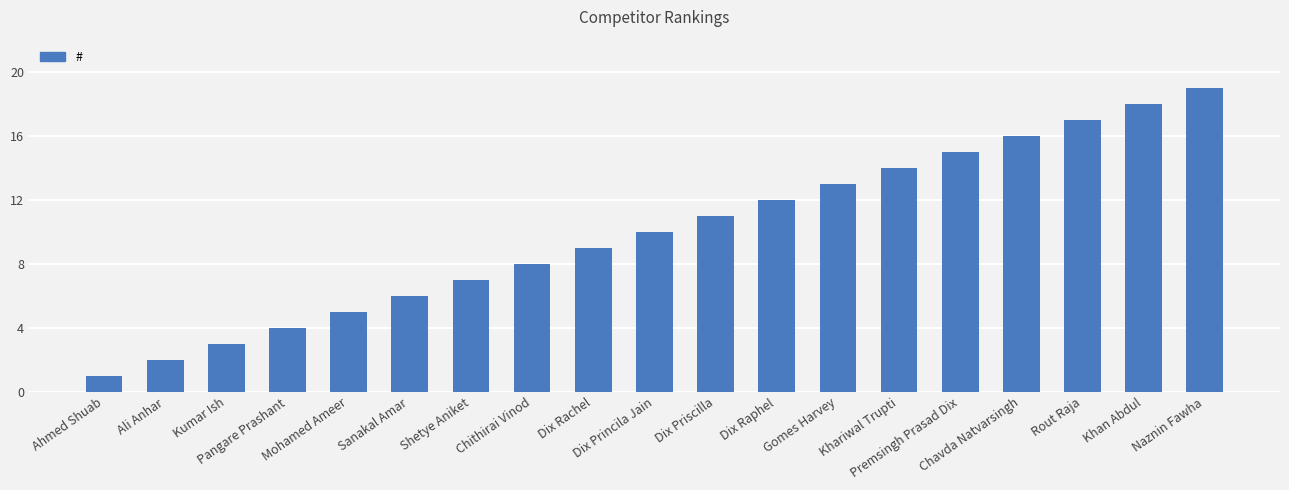

Are the bars horizontal?

No